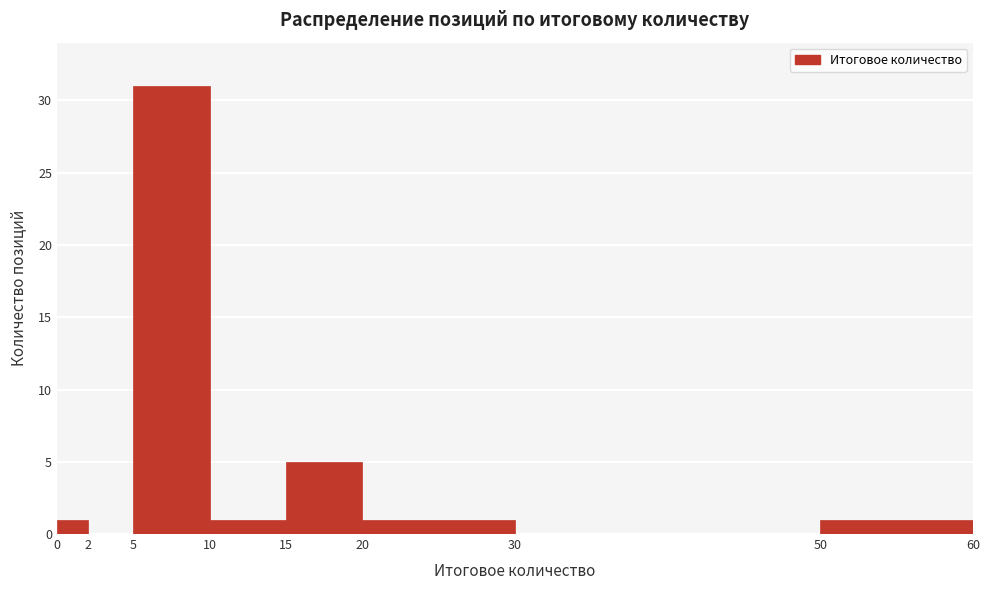

What is the height of the bar covering 20 to 30 on the x-axis? The values are not printed on the chart, so give them approximately, as read against the axis.

1